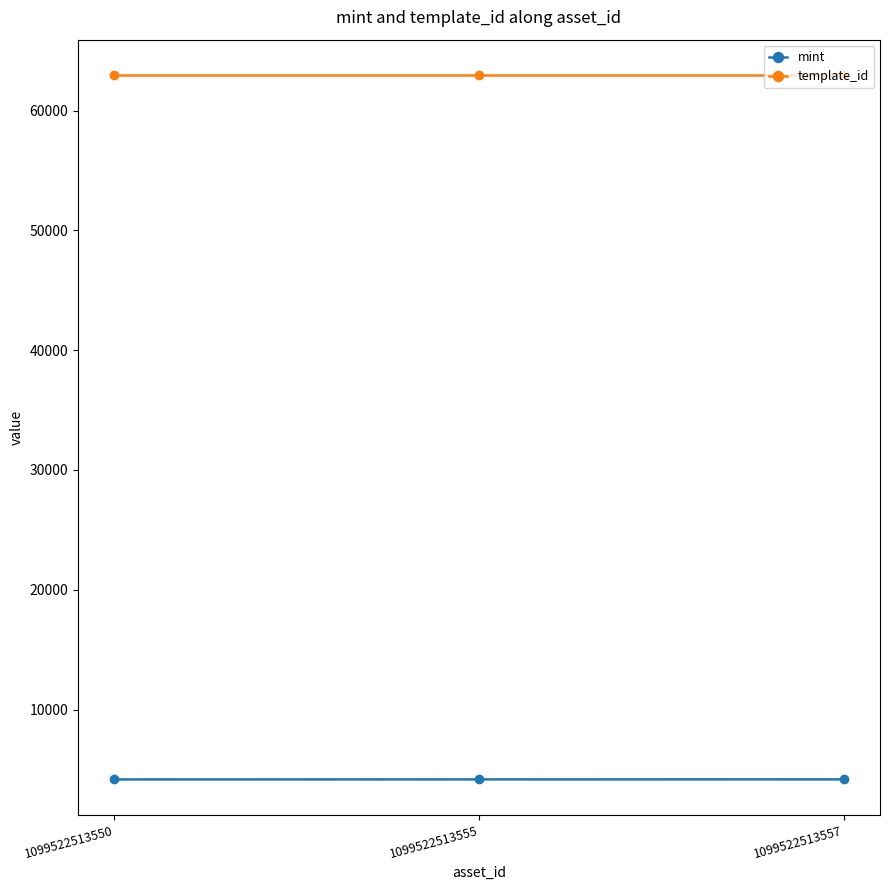

What is the value of the mint point at the 1st from the left?

4167